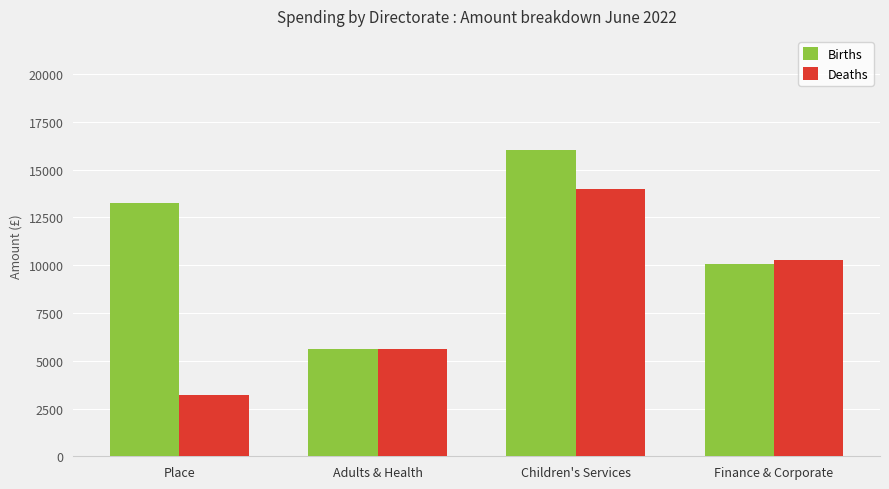

Does the chart contain stacked bars?

No